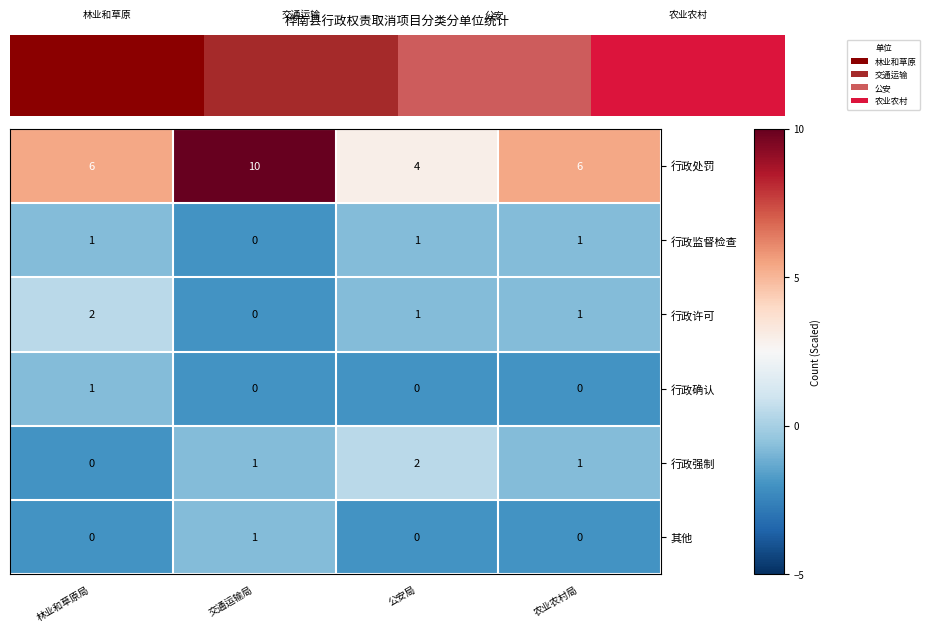

Count the 其他 values in the range 0 to 1.

4